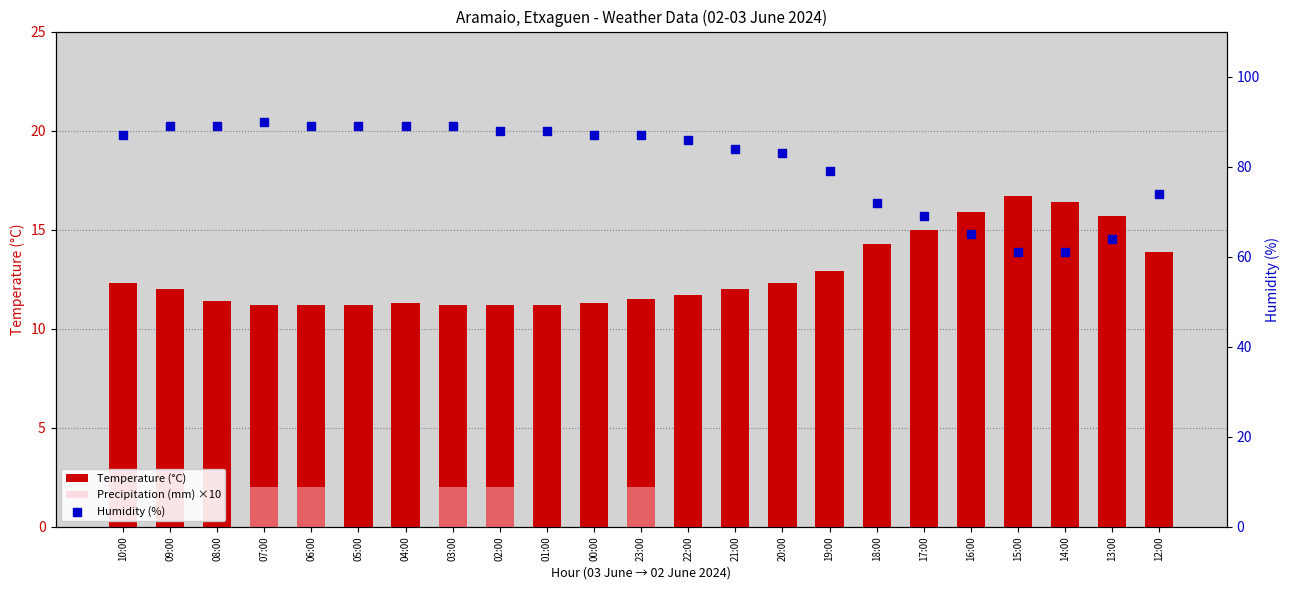

Which series reaches the minimum Y coordinate?

Precipitation (mm) ×10